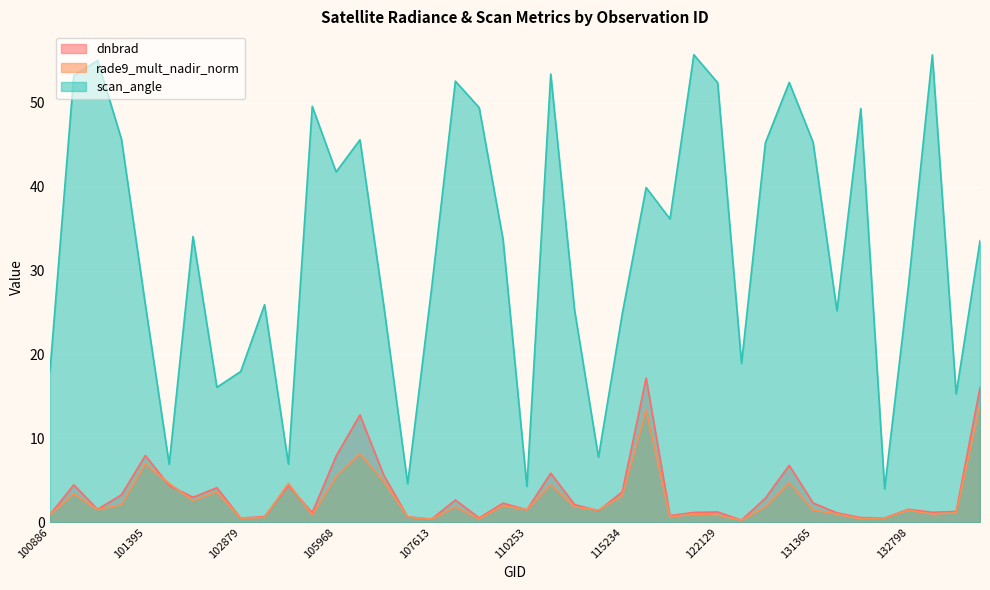

What are all the series names shown in the legend?

dnbrad, rade9_mult_nadir_norm, scan_angle